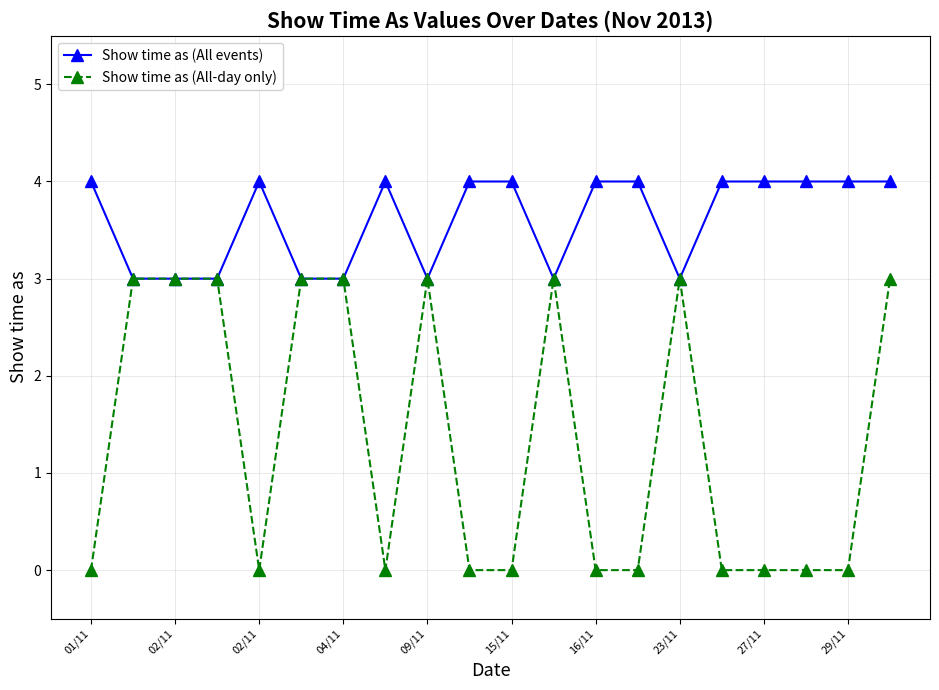

What is the value of the Show time as (All events) point at the 19th from the left?

4